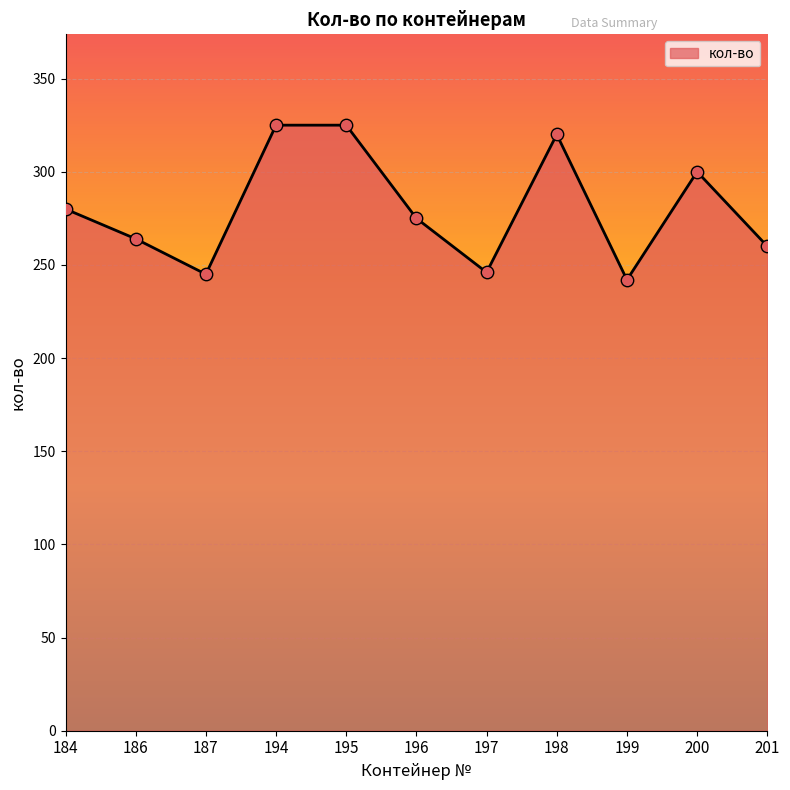

Approximately how many times larger is the value at 201 compared to 198?

0.8